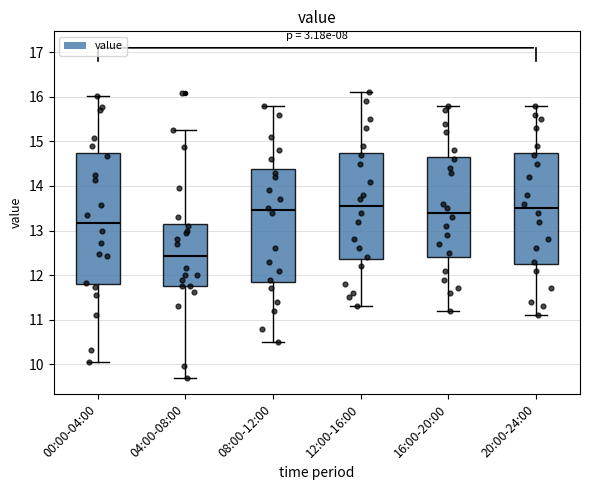

Reading left to right, read every box against the y-axis: the position of its median line, the range the box covers, and the ends of its whiskers. The values are not printed on the chart, so give them approximately, as read against the axis.

00:00-04:00: median 13.2, box 11.8 to 14.7, whiskers 10.1 to 16.0
04:00-08:00: median 12.4, box 11.8 to 13.2, whiskers 9.7 to 15.3
08:00-12:00: median 13.5, box 11.9 to 14.4, whiskers 10.5 to 15.8
12:00-16:00: median 13.6, box 12.4 to 14.8, whiskers 11.3 to 16.1
16:00-20:00: median 13.4, box 12.4 to 14.7, whiskers 11.2 to 15.8
20:00-24:00: median 13.5, box 12.3 to 14.8, whiskers 11.1 to 15.8